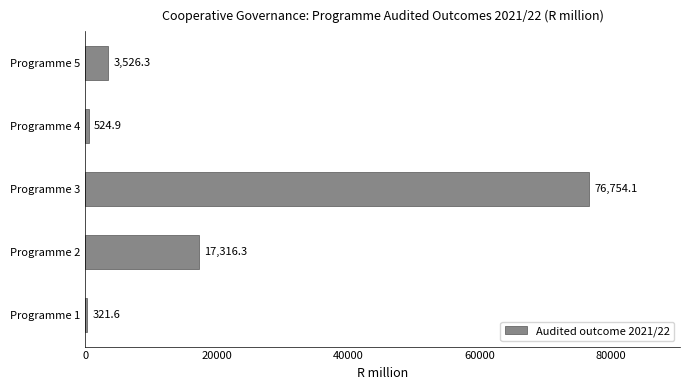

What is the change in value from Programme 1 to Programme 4?

+203.3